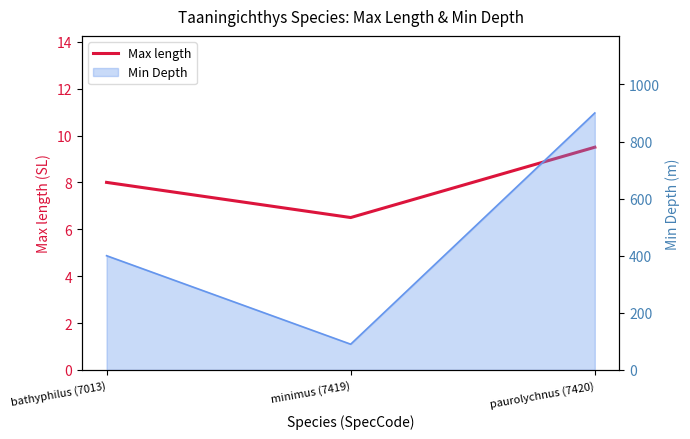

Reading left to right, what are all the values shown in this chart?

8.0	6.5	9.5